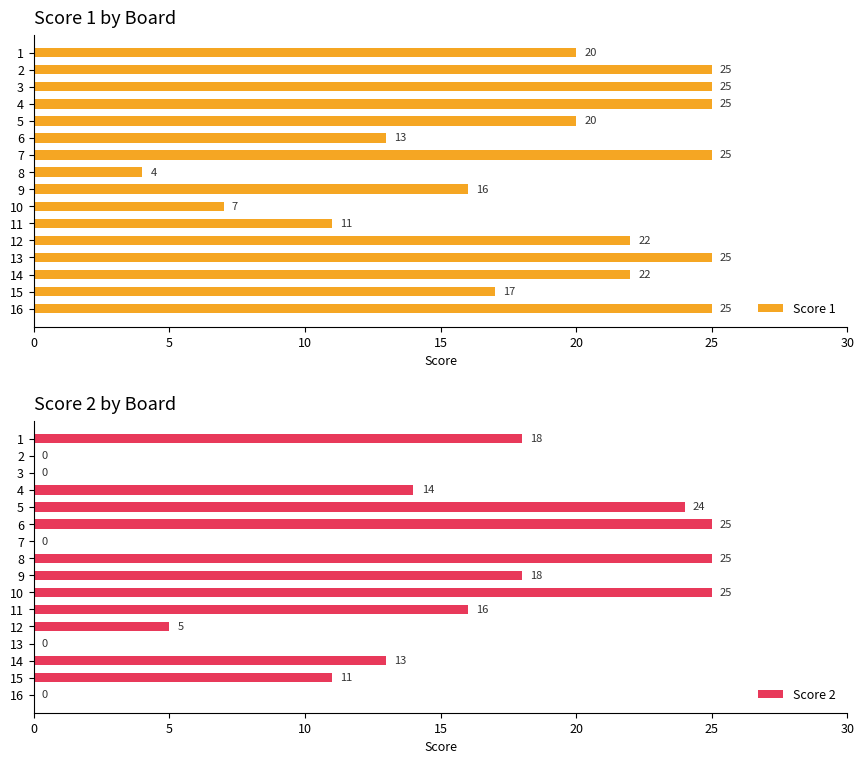

What is the maximum value for Score 1?

25